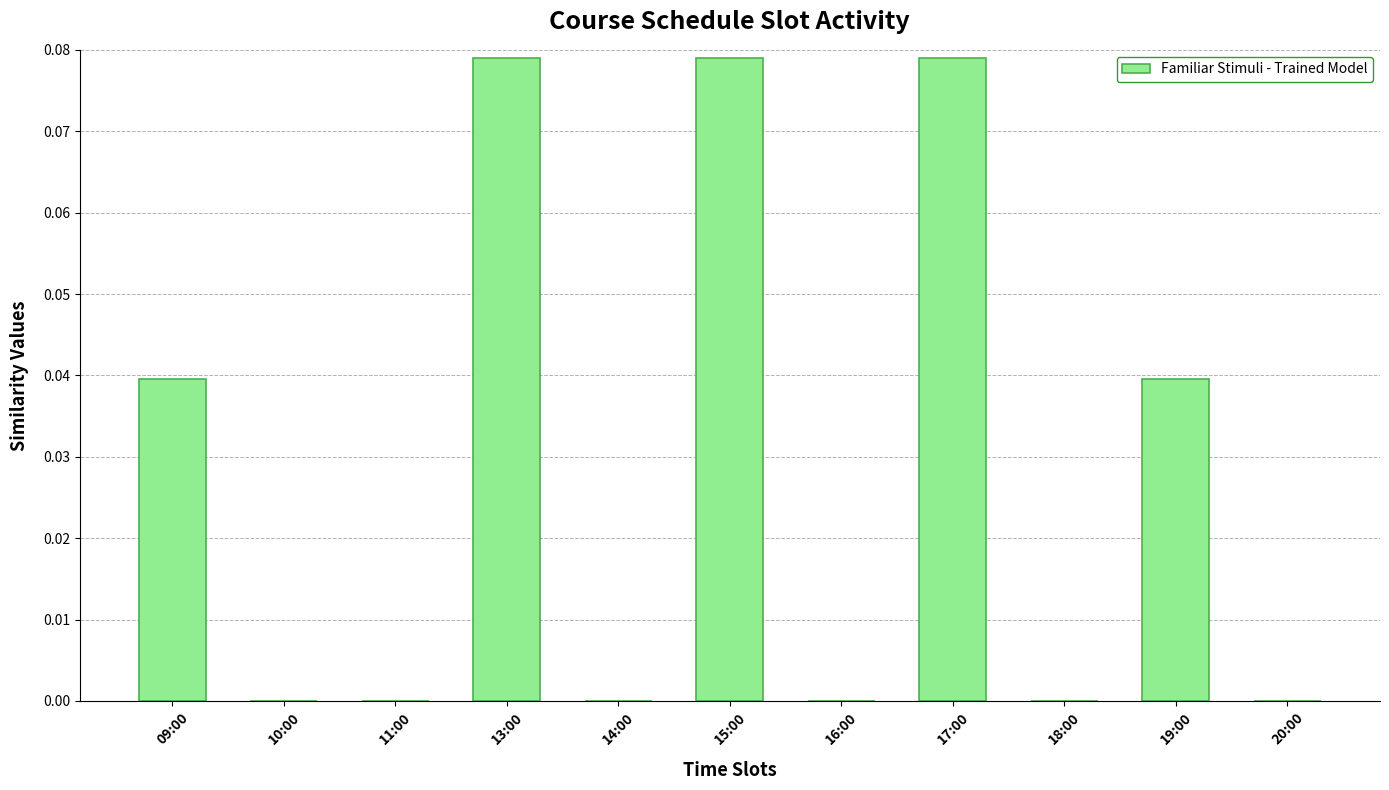

The value at 11:00 is -0.1. True or false?

False